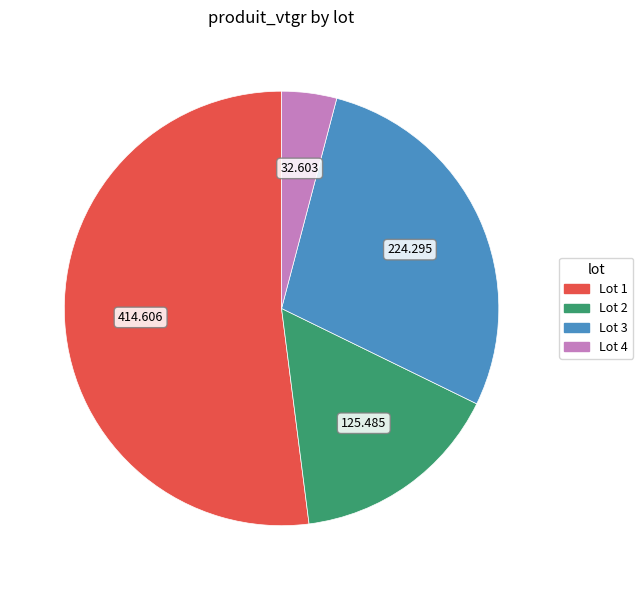

Is there any slice that represents more than half of the pie?

Yes